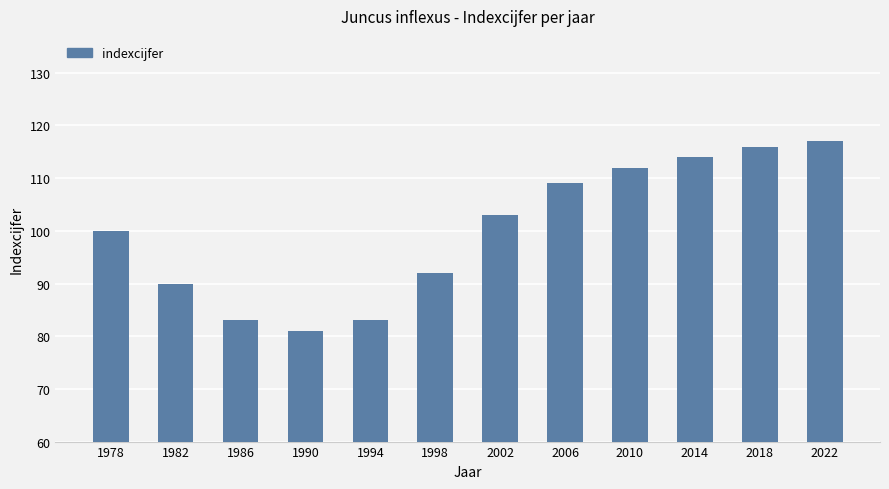

The value at 2022 is 161. True or false?

False